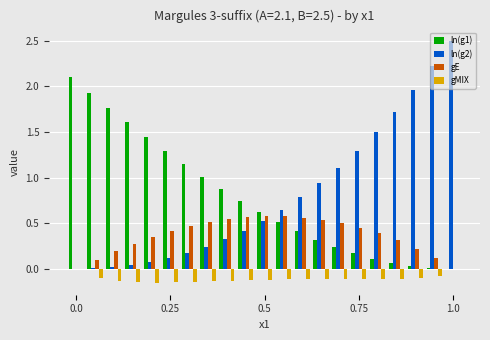

What is the sum of all gMIX values?

-2.3